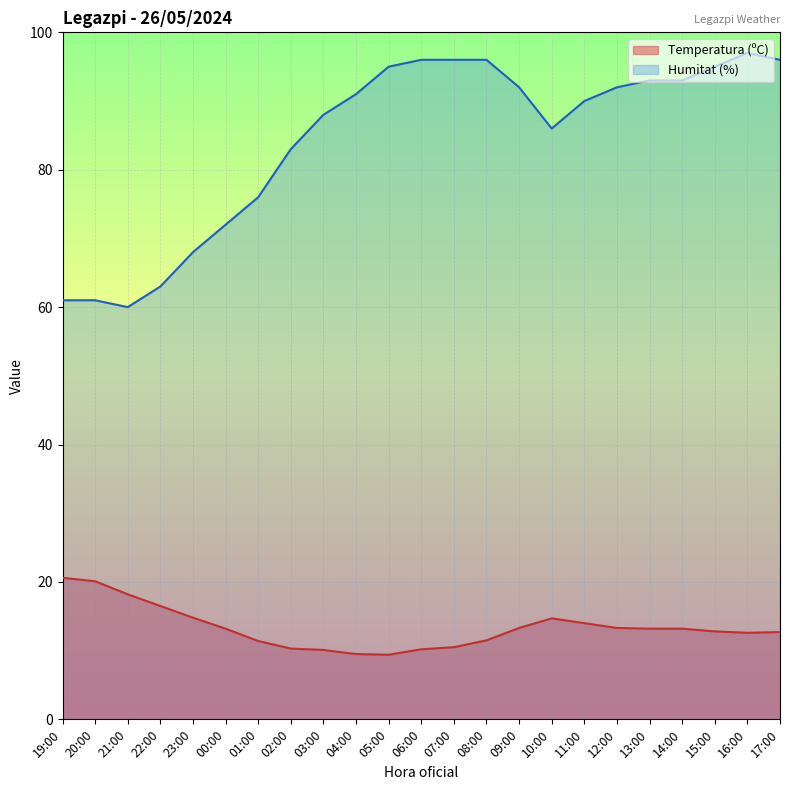

True or false: Humitat (%) and Temperatura (ºC) cross at least once.

False